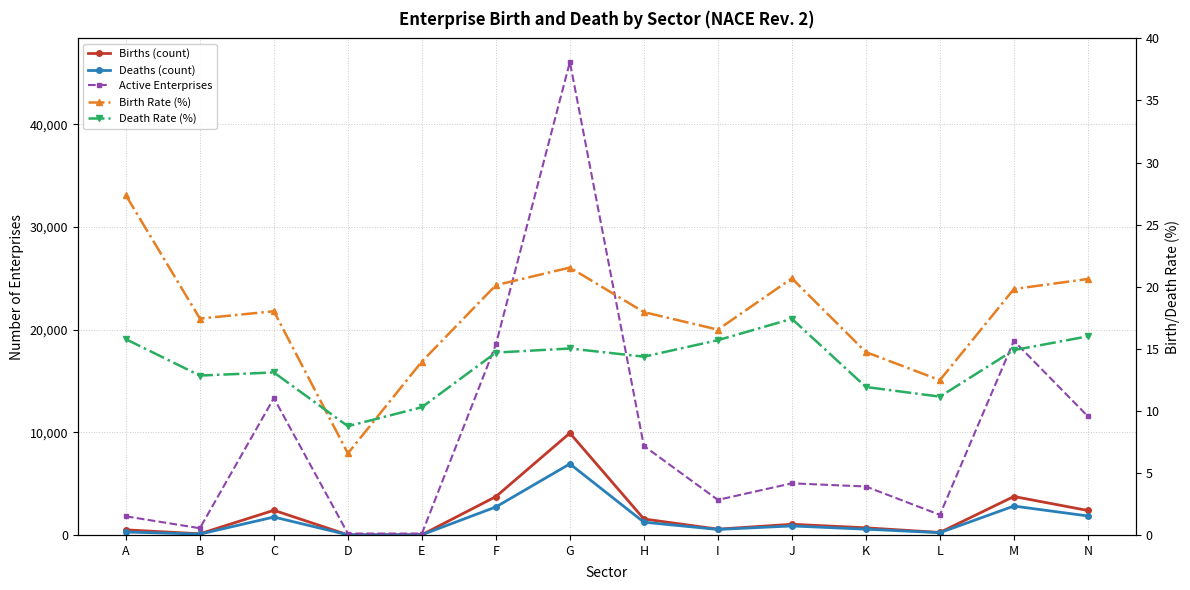

Count the number of data series in this chart.

5